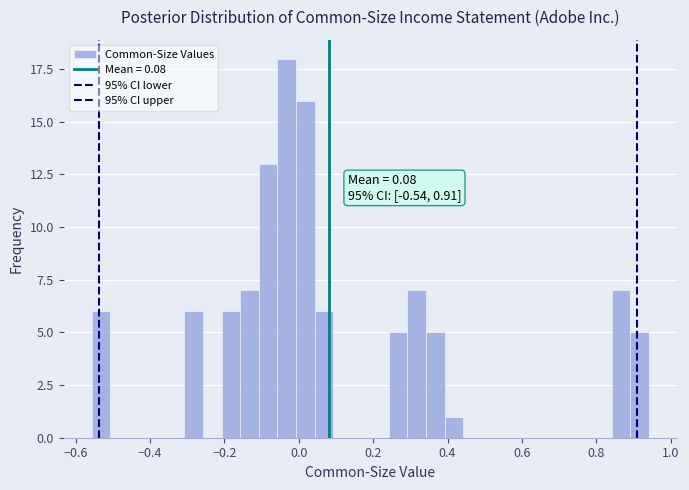

Read against the x-axis, roughly where is the centre of the tallest bar?

-0.04